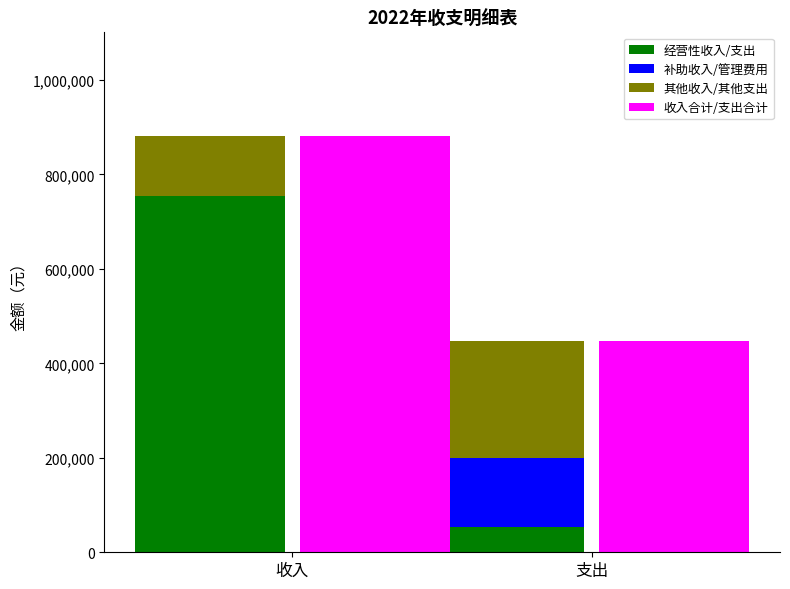

What is the average value of the 经营性收入/支出 series?

404213.4